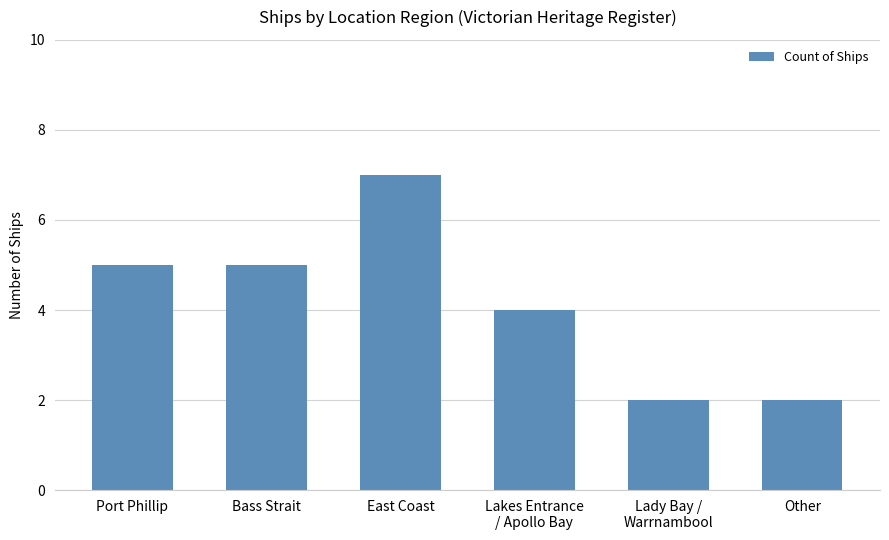

Reading left to right, extract all data points from this chart.

5	5	7	4	2	2